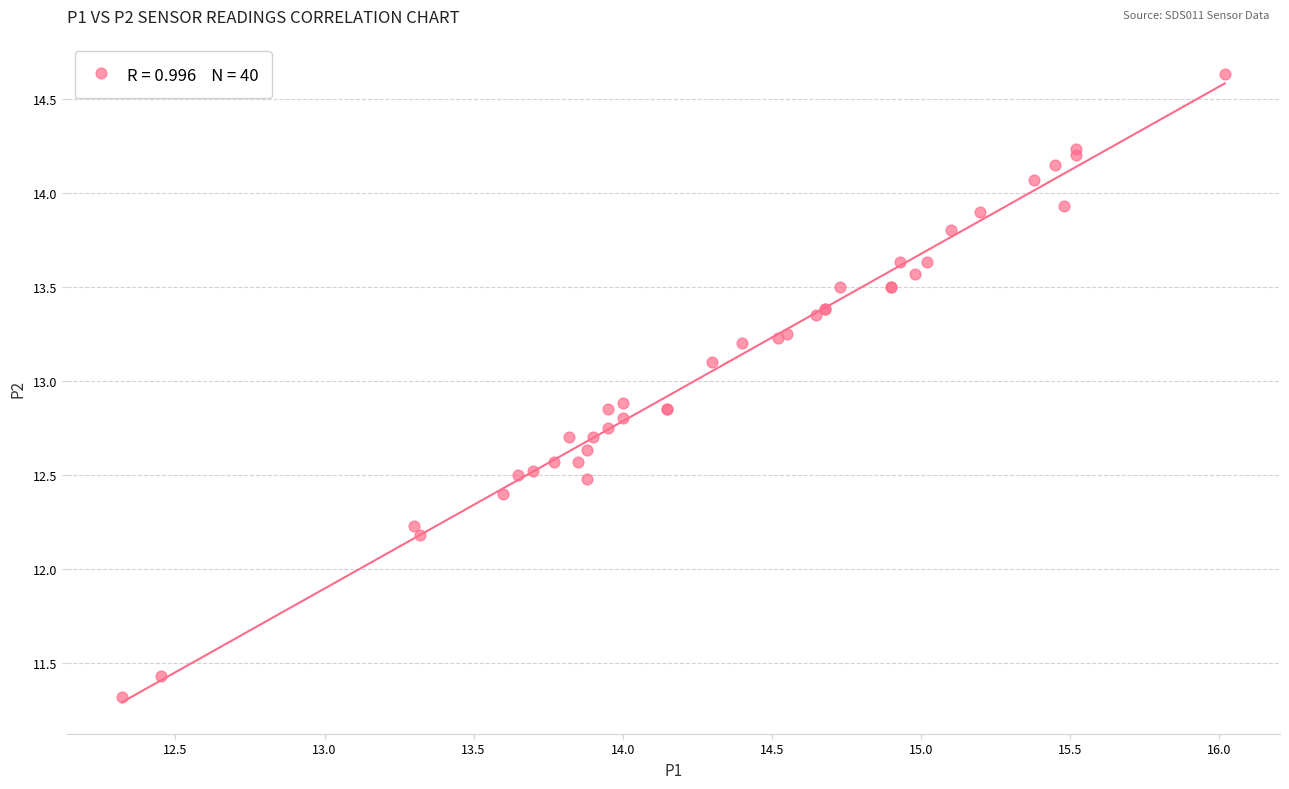

What Y value in the scatter plot is closest to 12?

12.2